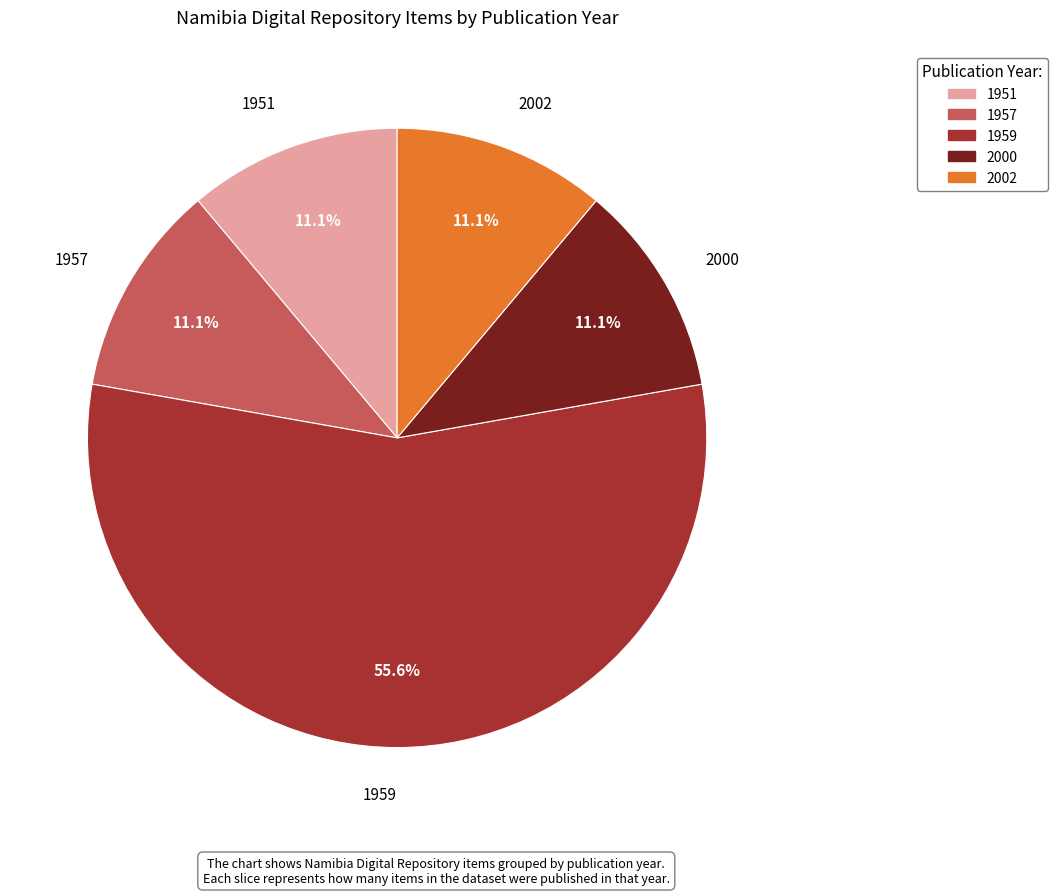

What is the largest slice in the pie chart?

1959